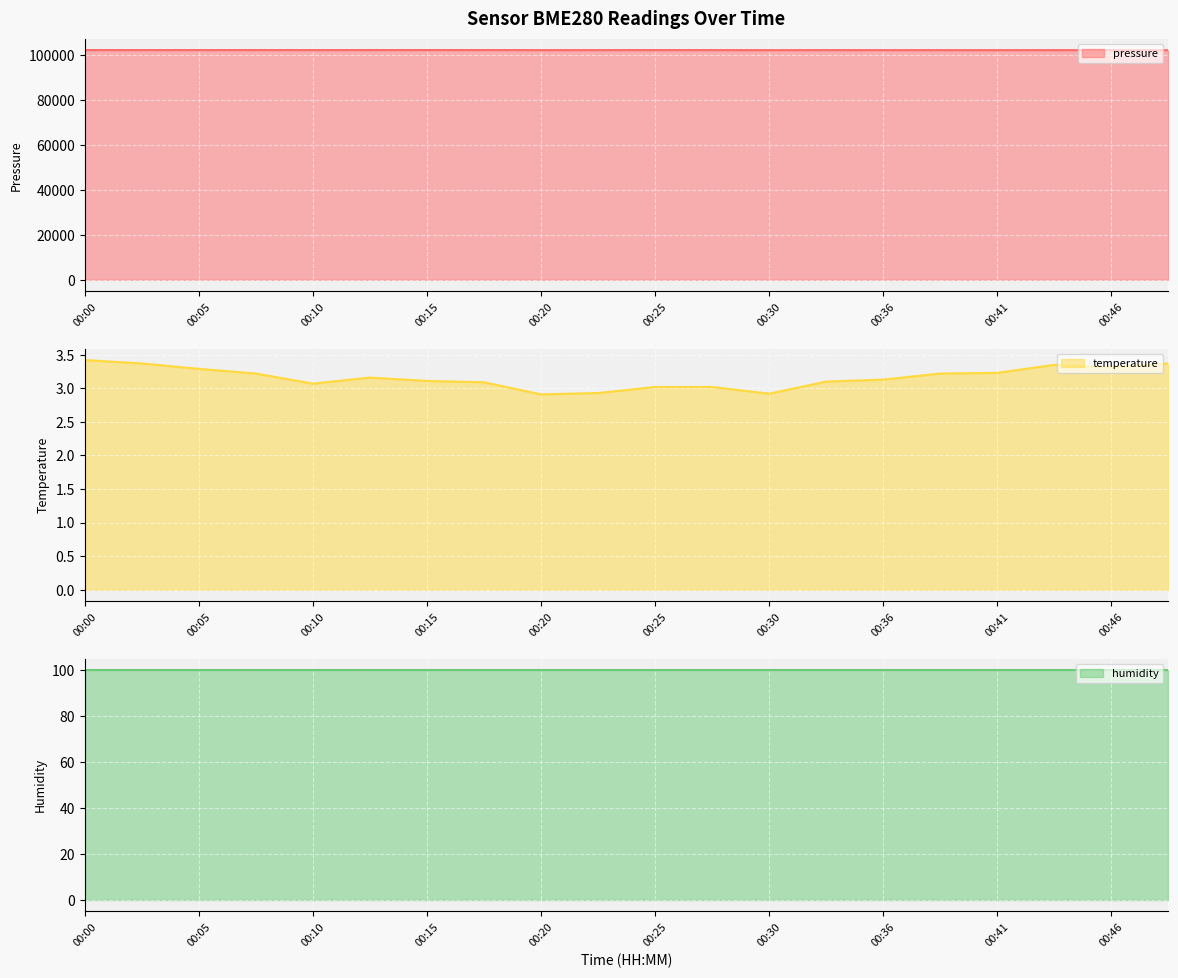

The pressure series shows 102373.7 at 00:28. True or false?

True